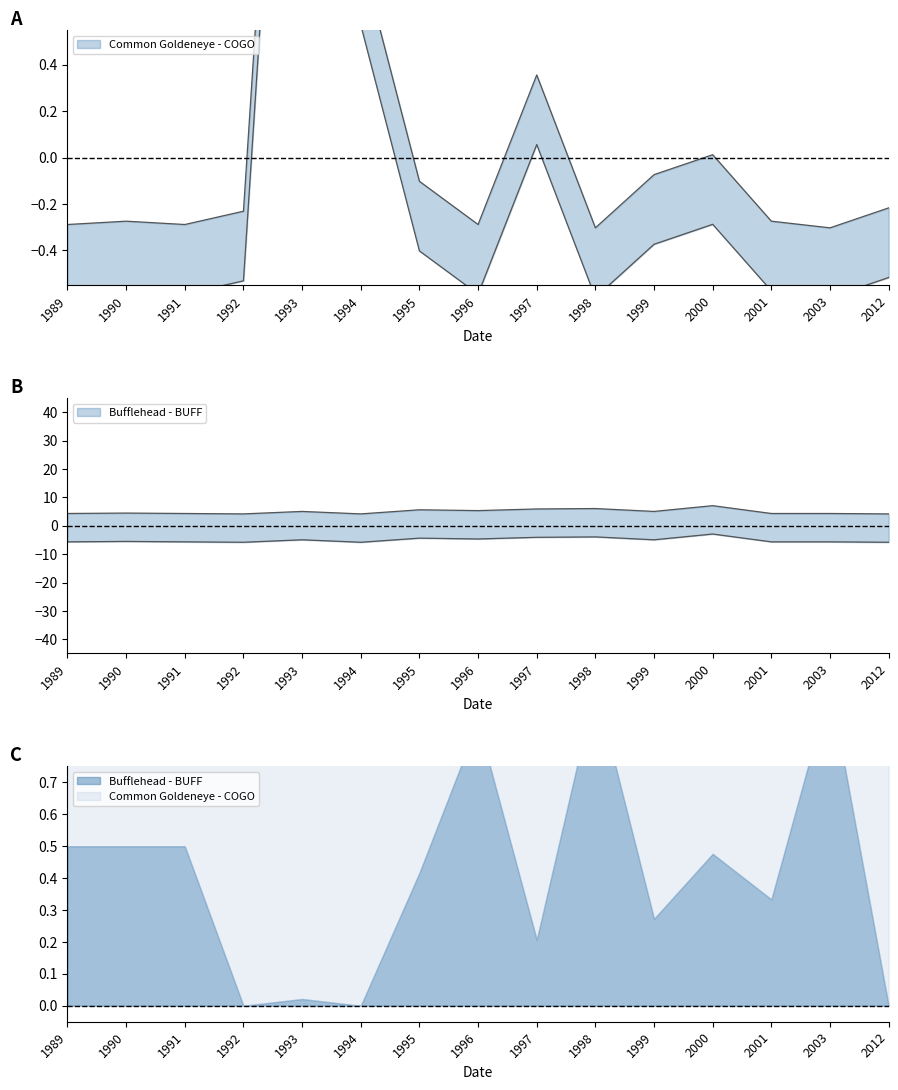

Reading left to right, extract all data points from this chart.

Bufflehead - BUFF: 4.4	4.5	4.4	4.2	5.1	4.2	5.7	5.4	6.0	6.1	5.1	7.1	4.4	4.4	4.2
Common Goldeneye - COGO: -0.3	-0.3	-0.3	-0.2	3.7	0.9	-0.1	-0.3	0.4	-0.3	-0.1	0.0	-0.3	-0.3	-0.2